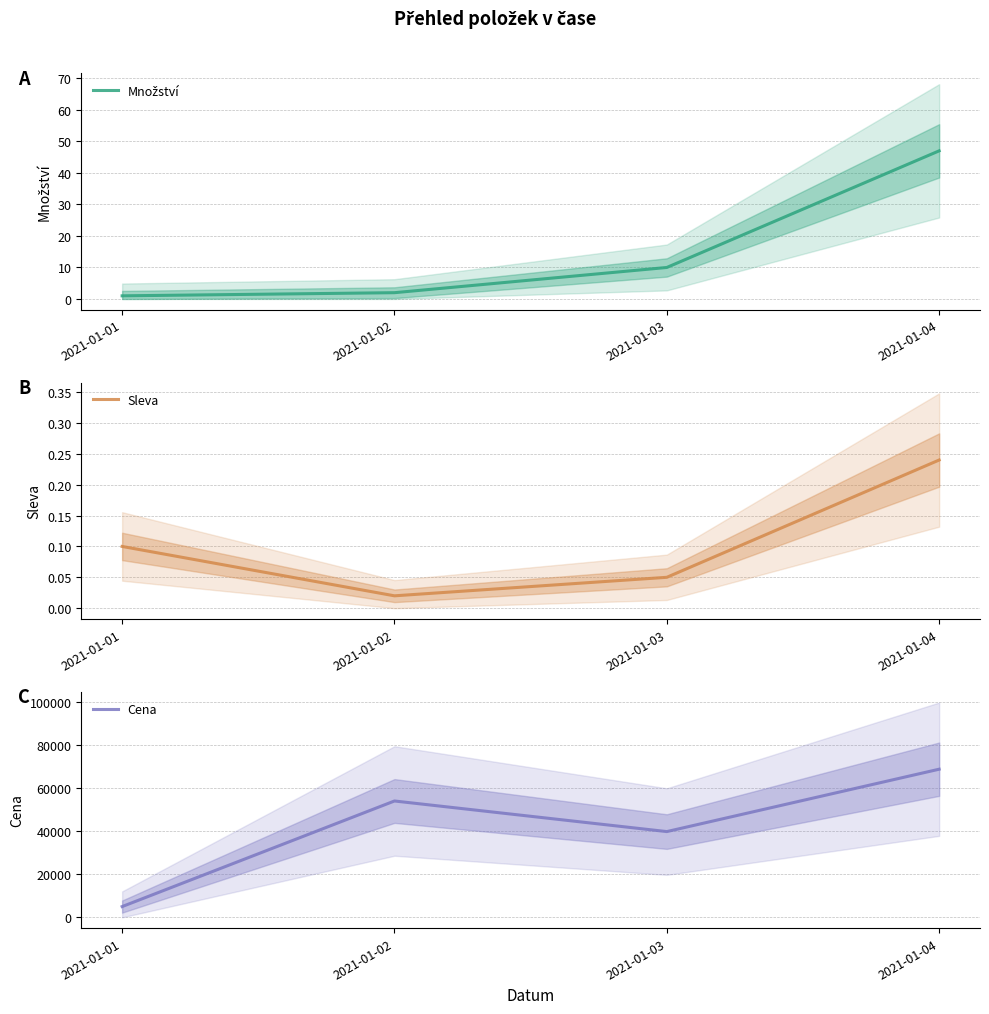

What is the difference between the Sleva values at 2021-01-01 and 2021-01-04?

0.1